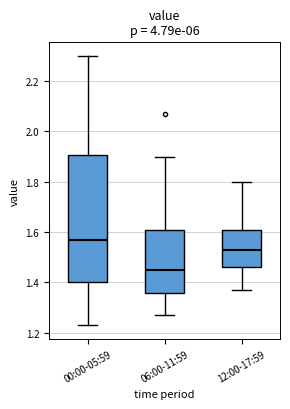

Reading left to right, read every box against the y-axis: the position of its median line, the range the box covers, and the ends of its whiskers. The values are not printed on the chart, so give them approximately, as read against the axis.

00:00-05:59: median 1.58, box 1.40 to 1.90, whiskers 1.24 to 2.30
06:00-11:59: median 1.46, box 1.36 to 1.60, whiskers 1.28 to 1.90
12:00-17:59: median 1.54, box 1.46 to 1.60, whiskers 1.38 to 1.80